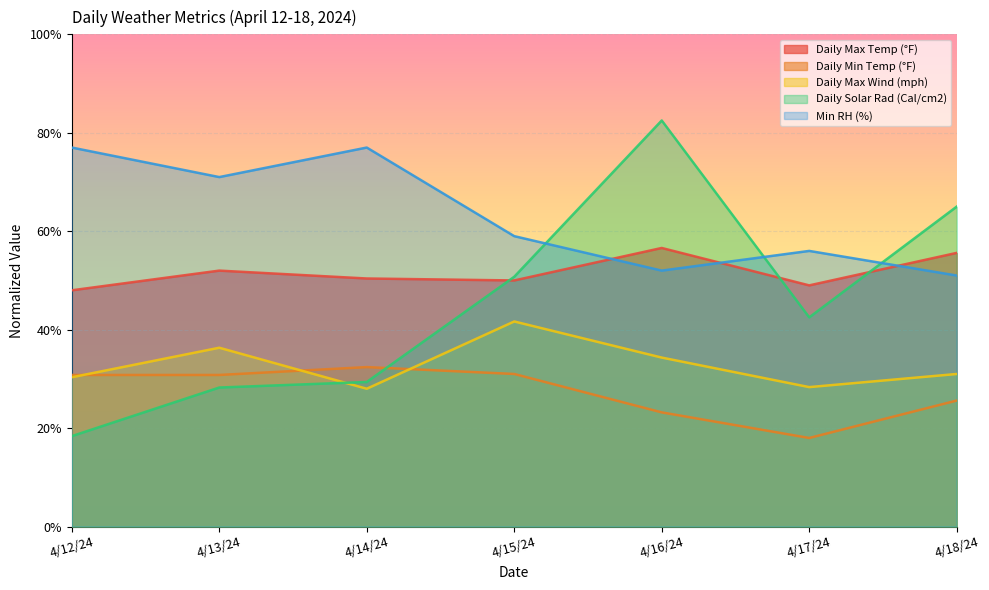

True or false: Daily Max Temp (°F) has a value of 94.5 at 4/16/24.

False